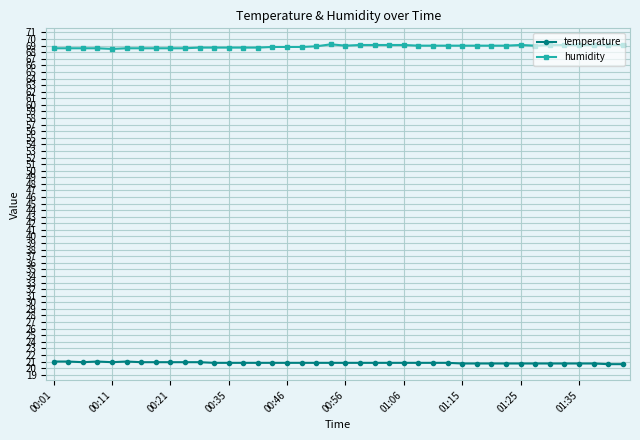

At how many categories does at least one series exceed 54?

40